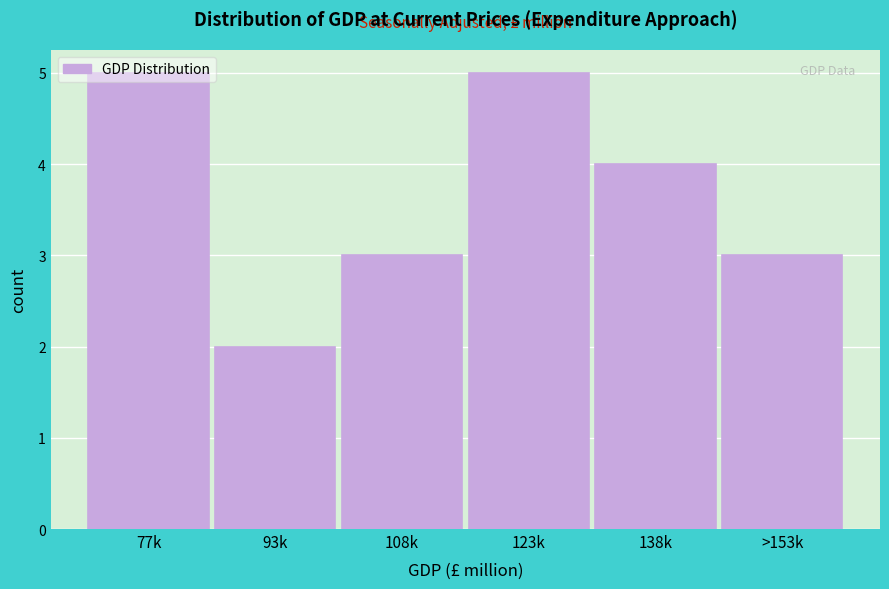

What is the difference between the second highest and minimum values?

3